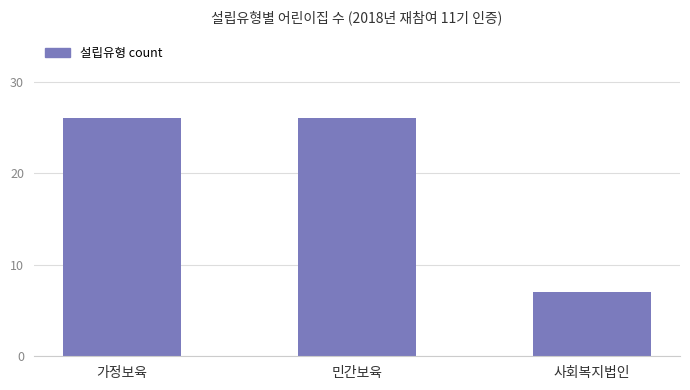

What is the smallest value displayed?

7